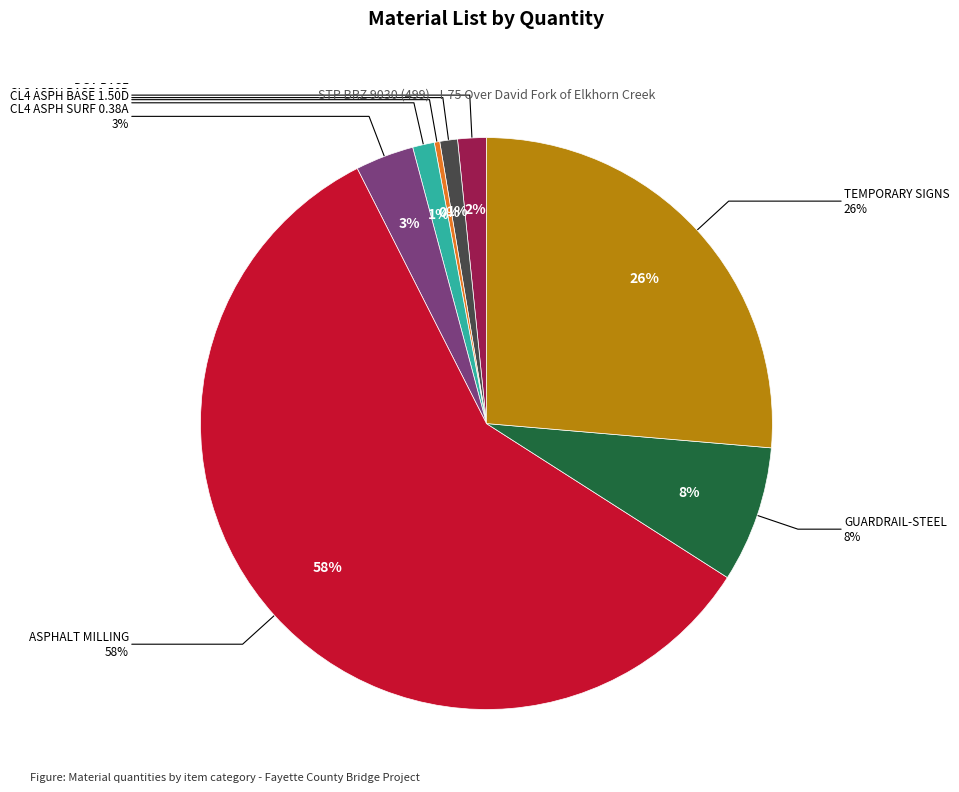

Is the sum of TEMPORARY SIGNS and DGA BASE greater than half?

No